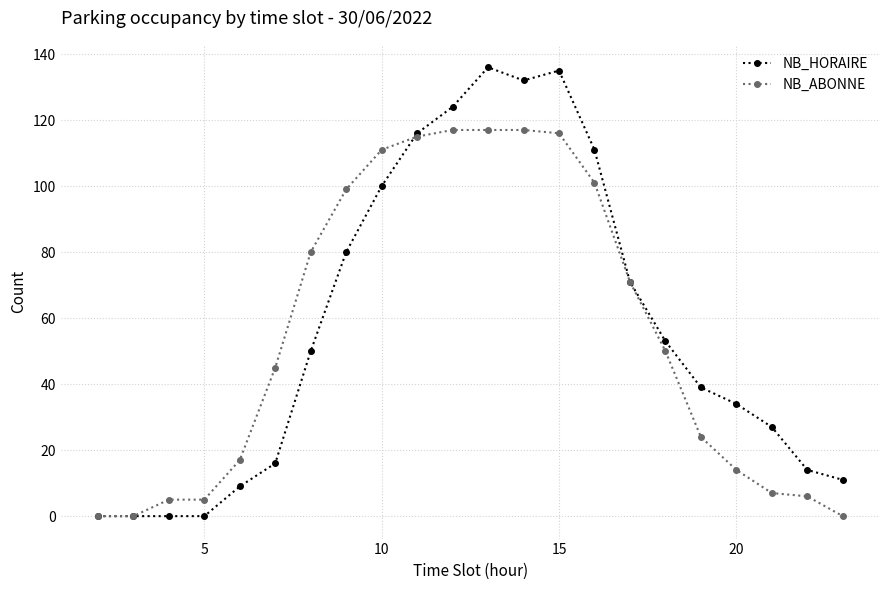

List the series in order of their peak value, lowest first.

NB_ABONNE, NB_HORAIRE